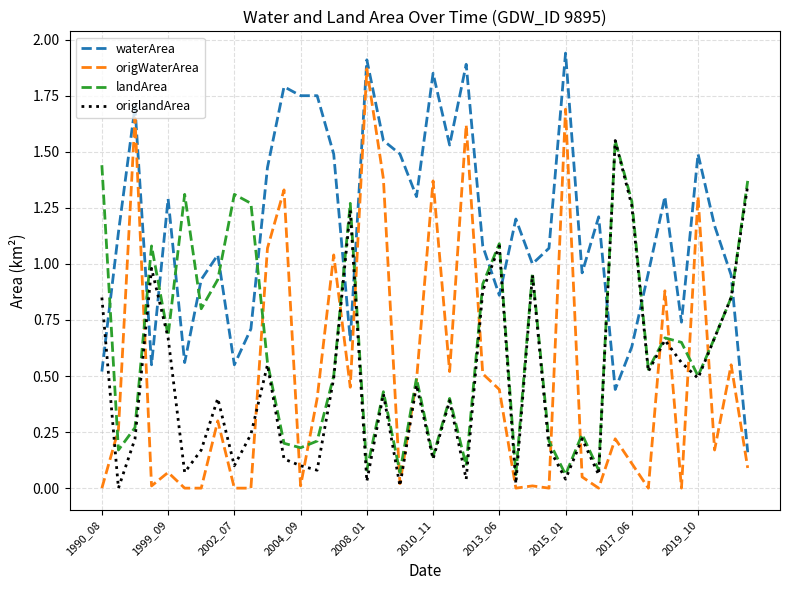

Which series has the largest total across all categories?

waterArea